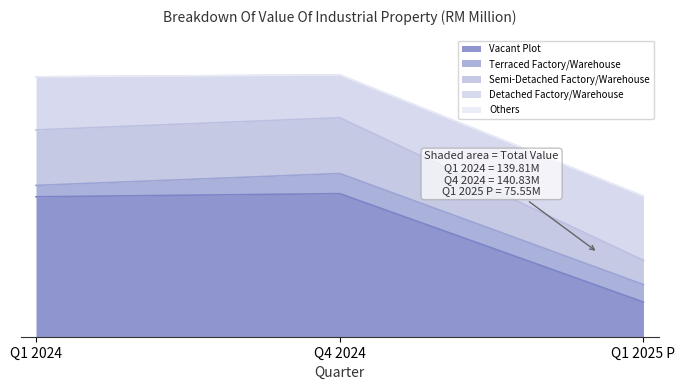

What is the difference between the highest and lowest values at Q1 2025 P?

34.5